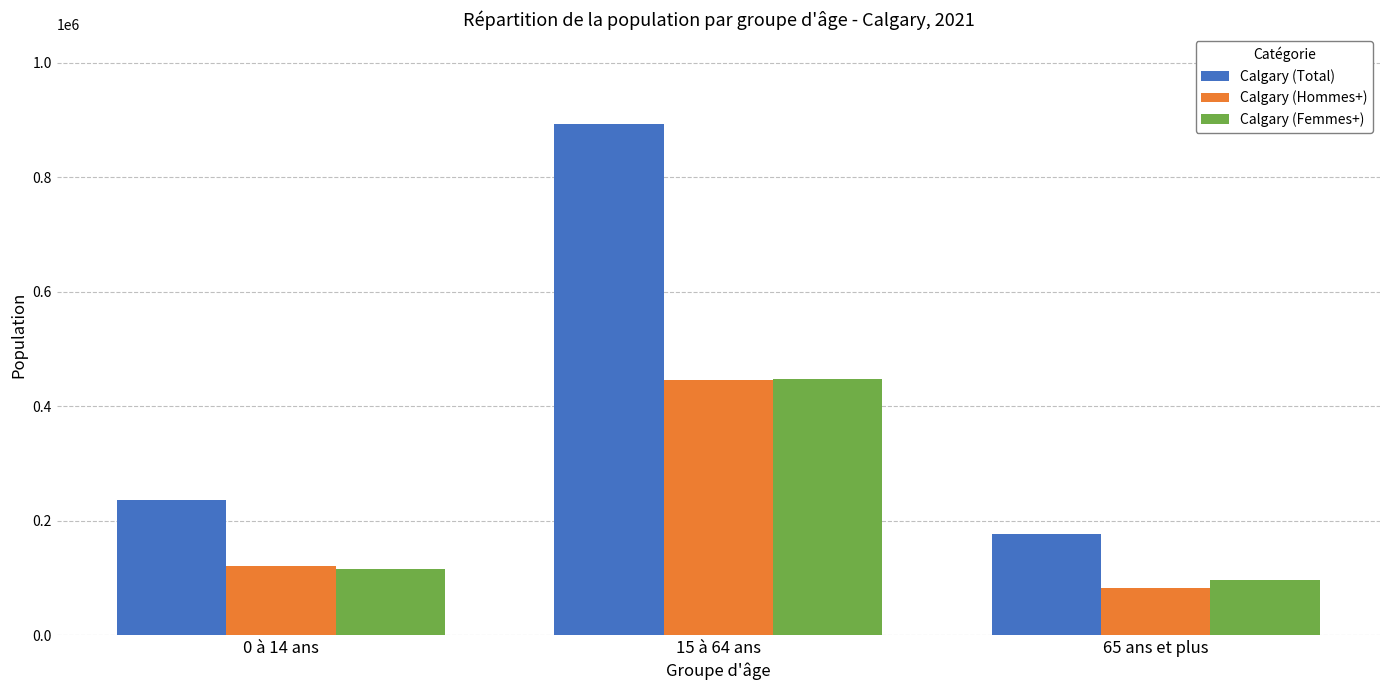

How many groups of bars are there?

3